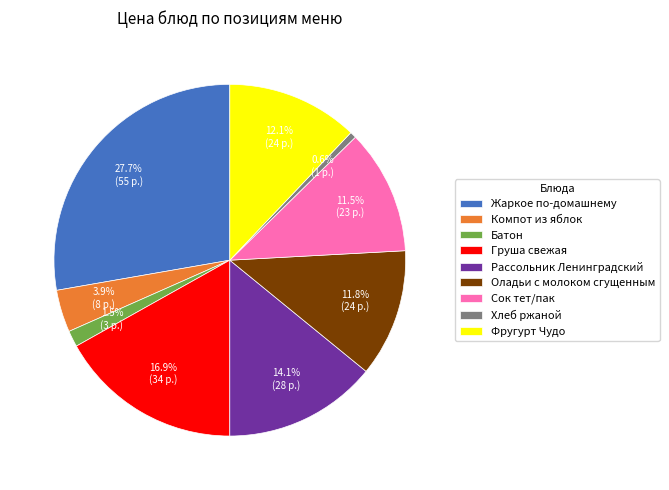

Is there a majority slice in this chart?

No